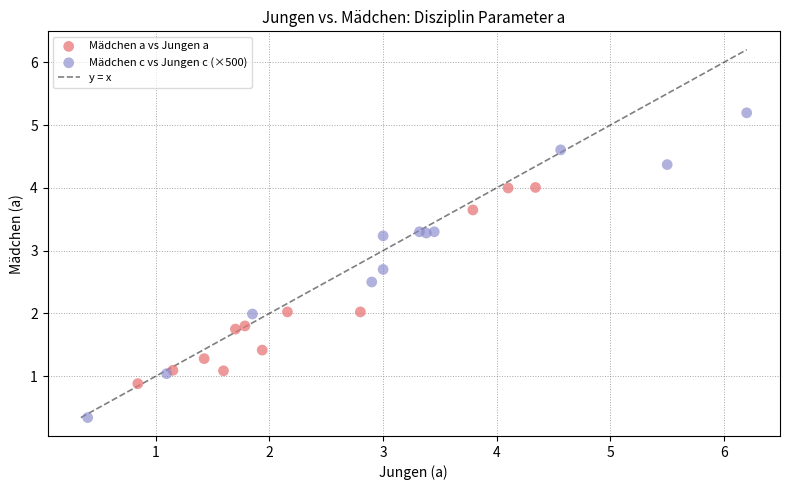

Which series has the widest spread of Y values?

Mädchen c vs Jungen c (×500)